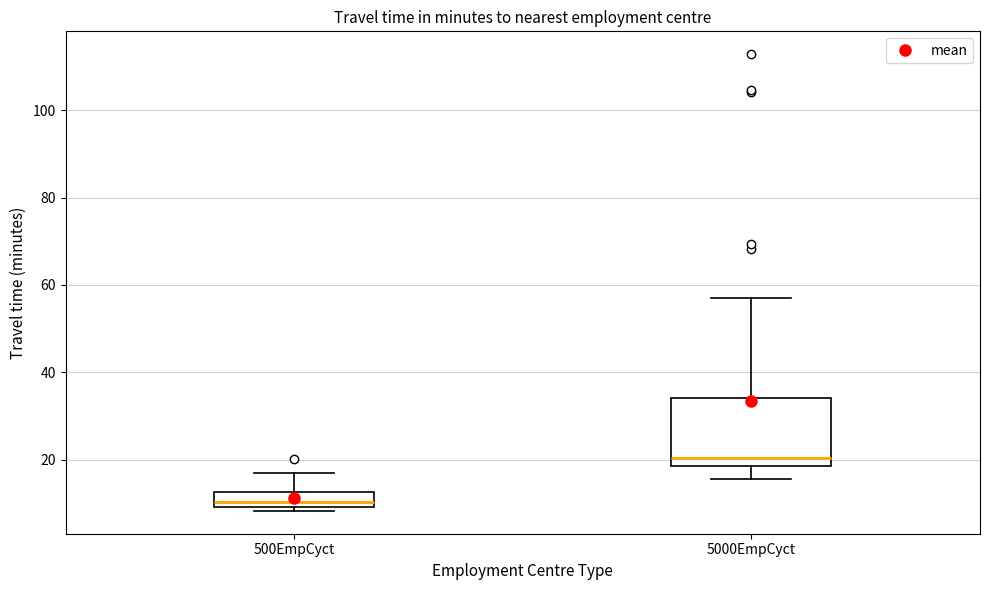

Reading left to right, read every box against the y-axis: the position of its median line, the range the box covers, and the ends of its whiskers. The values are not printed on the chart, so give them approximately, as read against the axis.

500EmpCyct: median 10 (just above the box's lower edge), box 10 to 12, whiskers 8 to 18
5000EmpCyct: median 20, box 18 to 34, whiskers 16 to 58